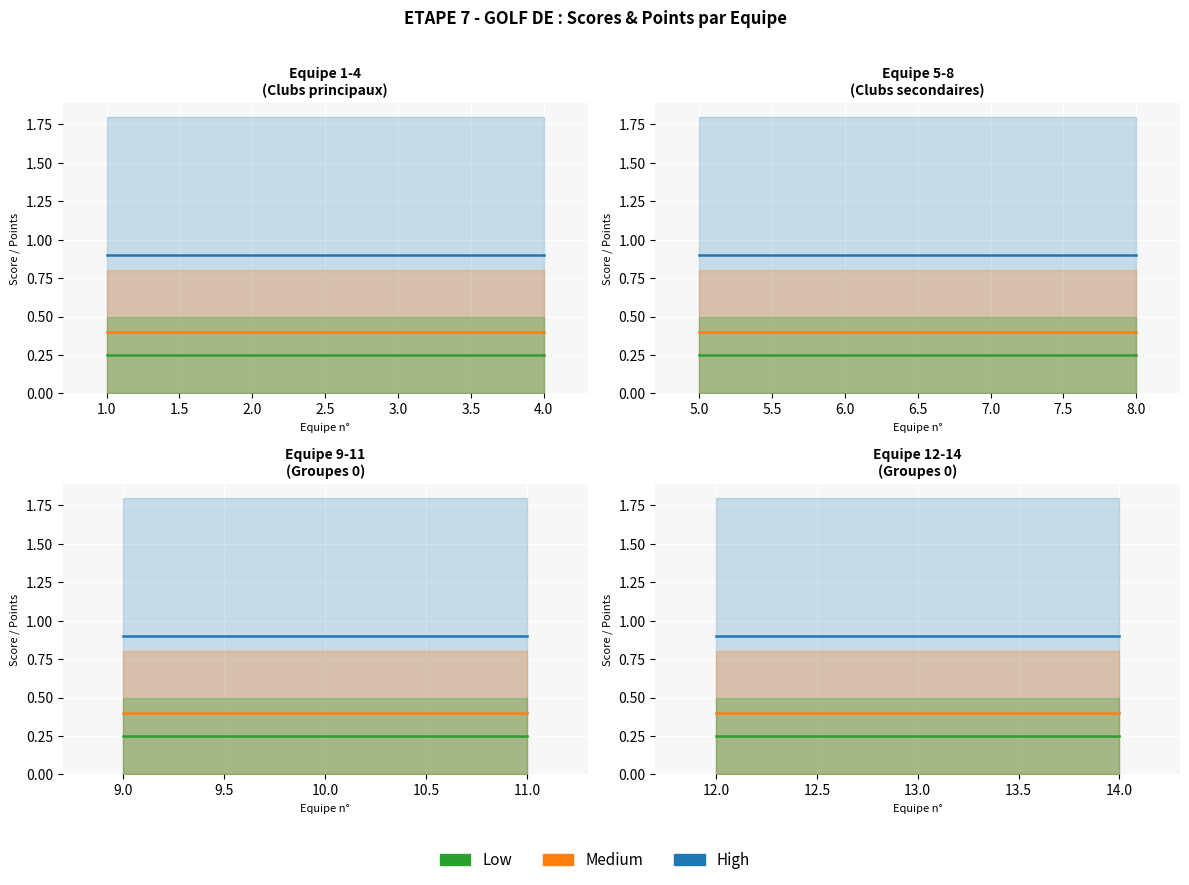

What are all the series names shown in the legend?

High, Medium, Low